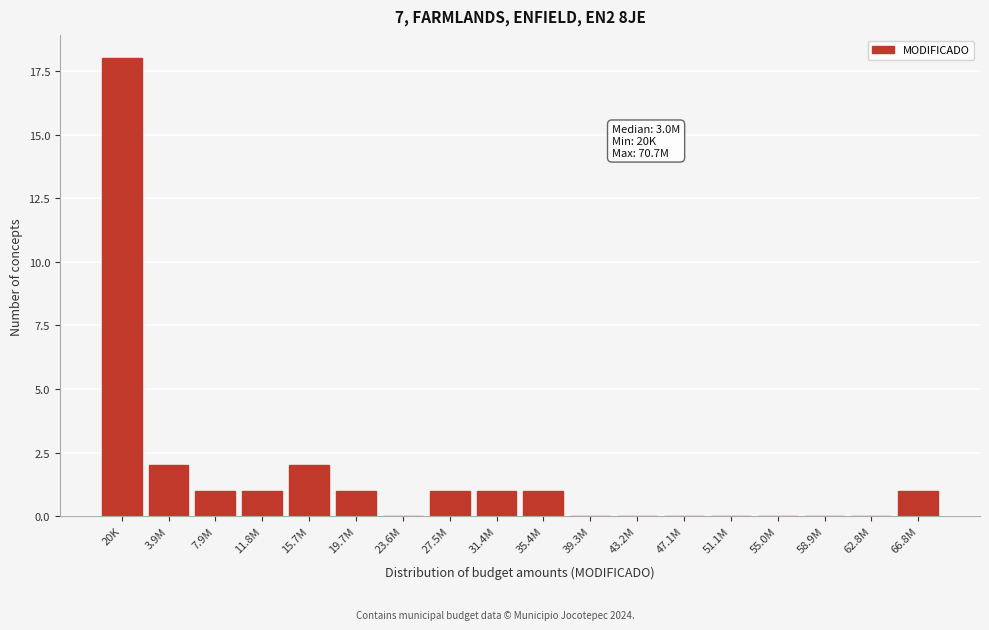

Reading left to right, list all the values displayed in this chart.

20K=18	3.9M=2	7.9M=1	11.8M=1	15.7M=2	19.7M=1	23.6M=0	27.5M=1	31.4M=1	35.4M=1	39.3M=0	43.2M=0	47.1M=0	51.1M=0	55.0M=0	58.9M=0	62.8M=0	66.8M=1